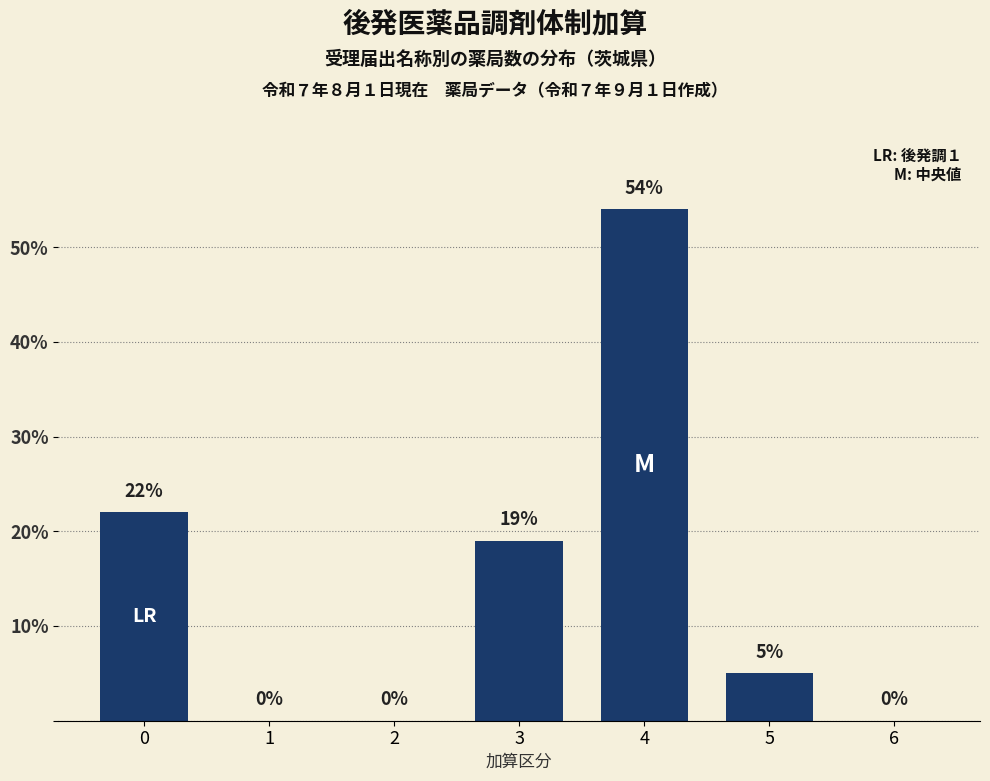

What is the sum of all values?

100